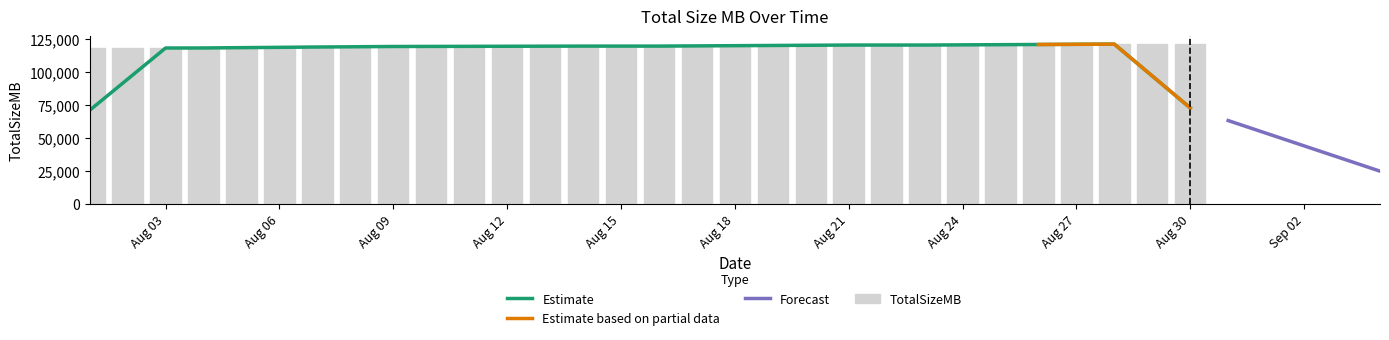

What is the value of the 7th bar from the left?

119491